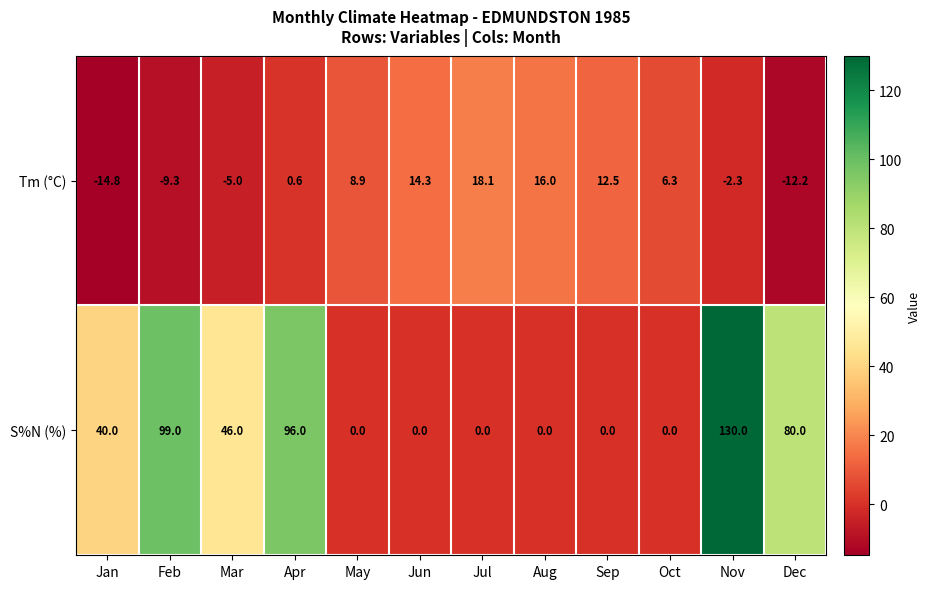

The value of S%N (%) at Oct is 88.2. True or false?

False